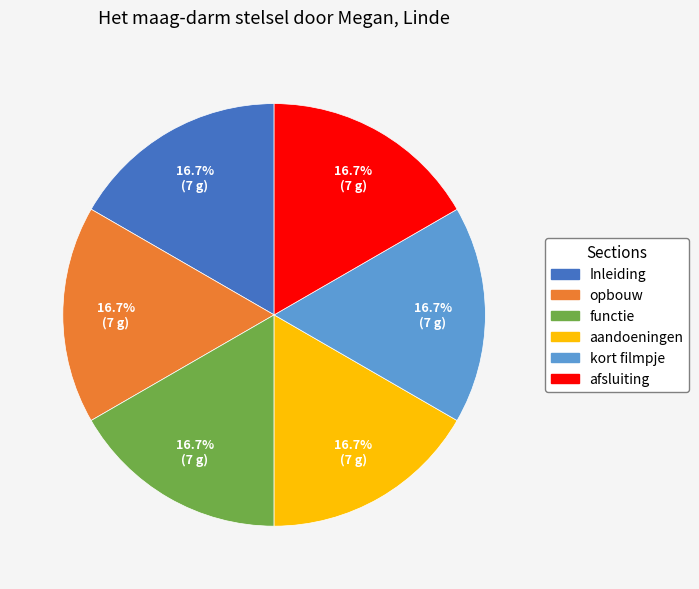

What portion of the pie excludes Inleiding?

83.3%